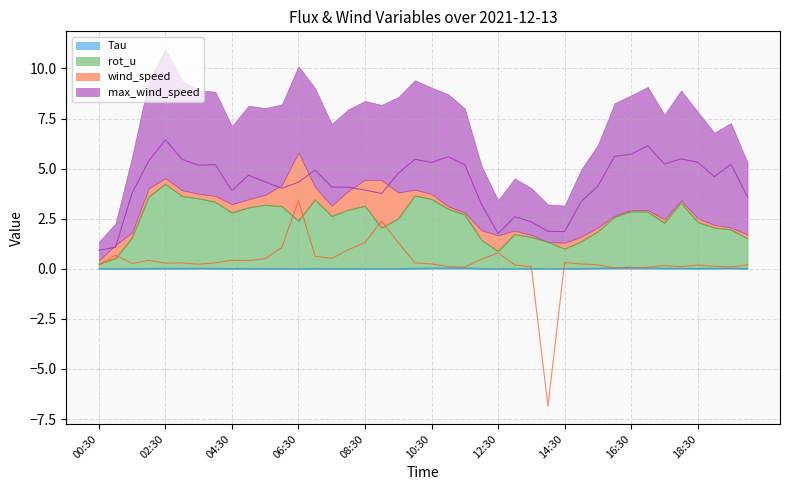

List the series in order of their peak value, lowest first.

Tau, wind_speed, rot_u, max_wind_speed